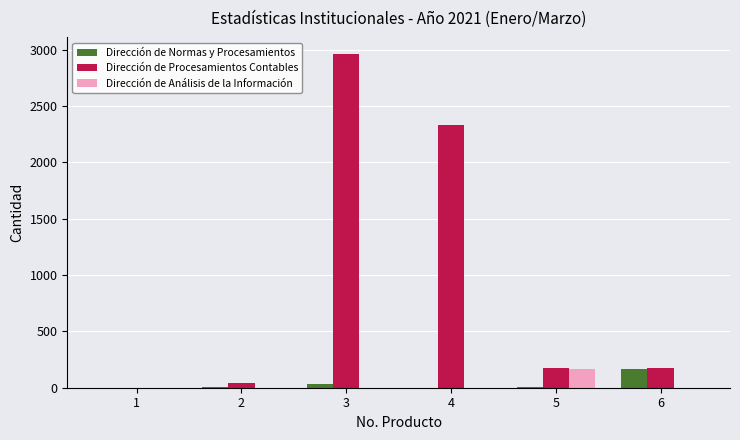

What is the sum of all Dirección de Normas y Procesamientos values?

199